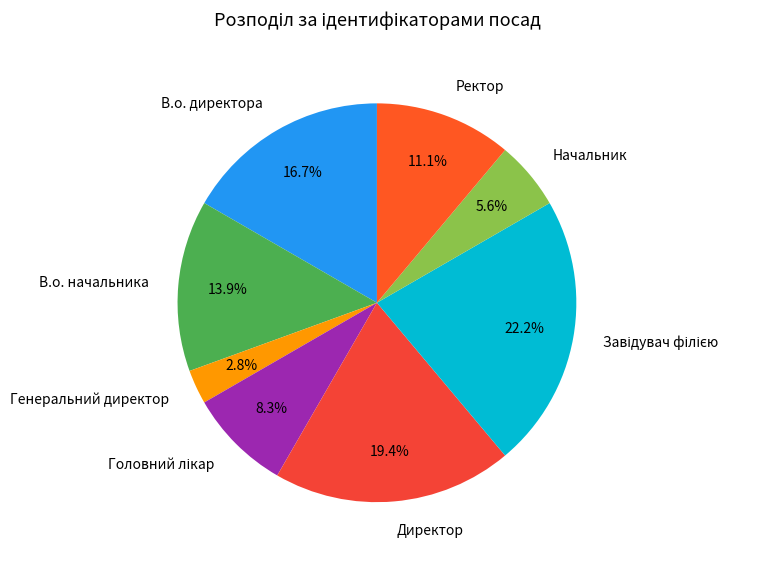

Does any single category account for the majority?

No